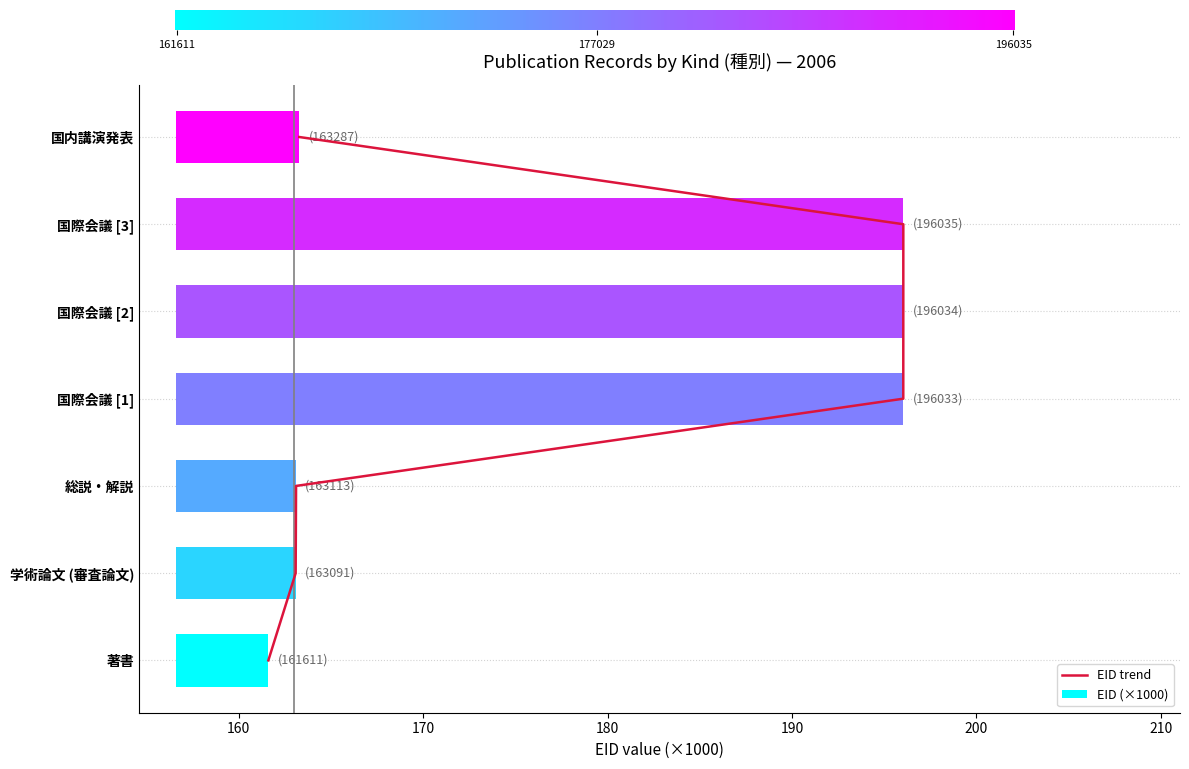

Which label corresponds to the smallest value in the chart?

著書